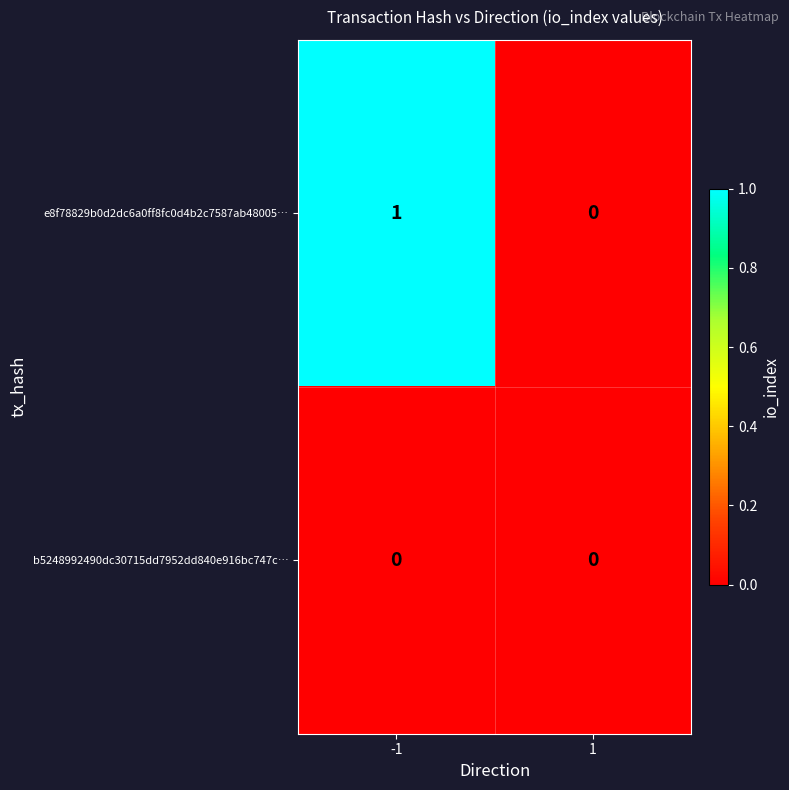

Reading left to right, list all the values displayed in this chart.

e8f78829b0d2dc6a0ff8fc0d4b2c7587ab48005…: 1	0
b5248992490dc30715dd7952dd840e916bc747c…: 0	0